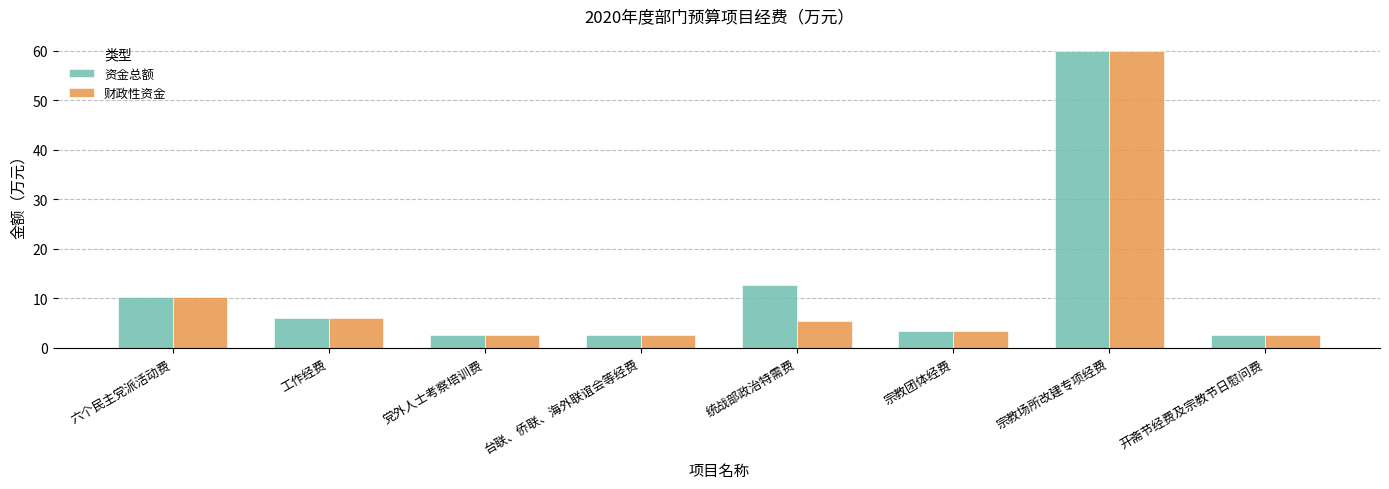

What is the sum of the 财政性资金 values at 工作经费 and 宗教场所改建专项经费?

66.0